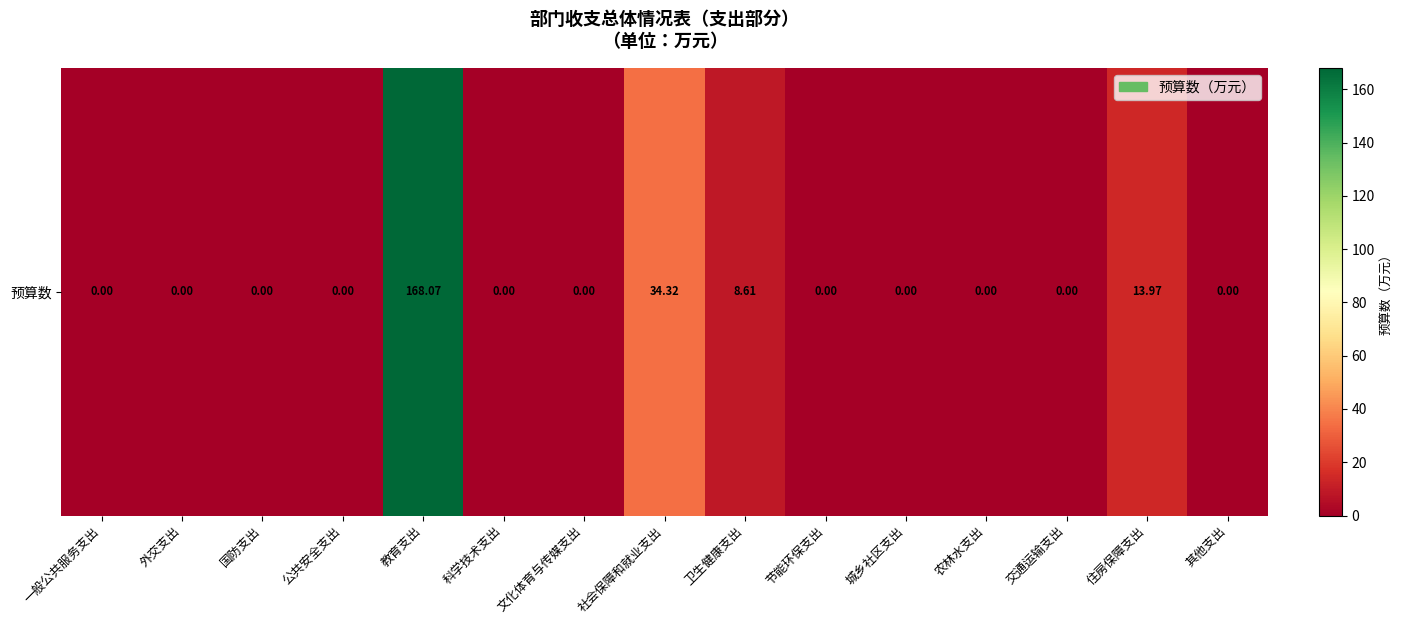

Reading left to right, extract all data points from this chart.

0.0	0.0	0.0	0.0	168.1	0.0	0.0	34.3	8.6	0.0	0.0	0.0	0.0	14.0	0.0